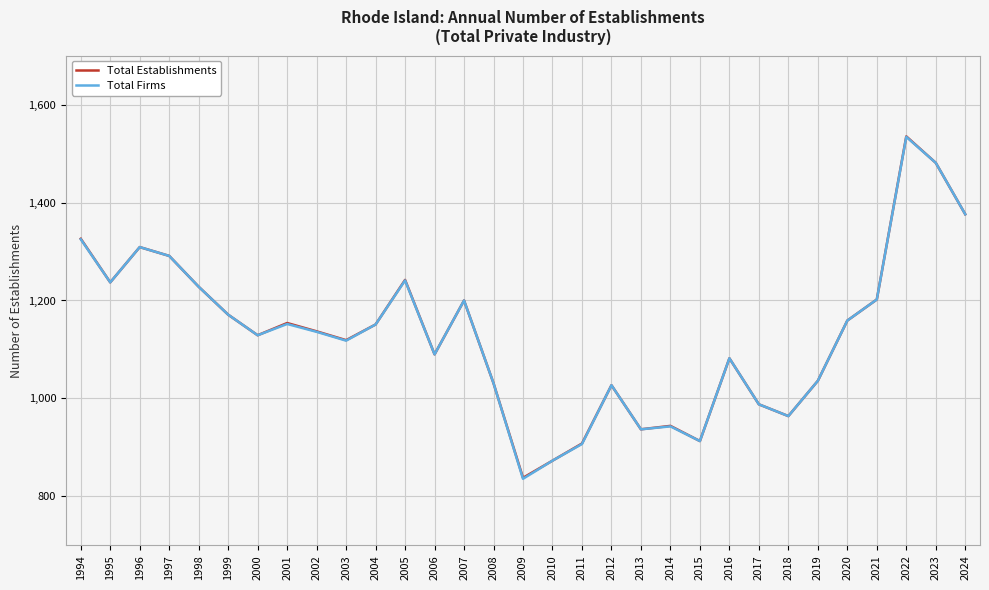

What is the maximum value for Total Establishments?

1535